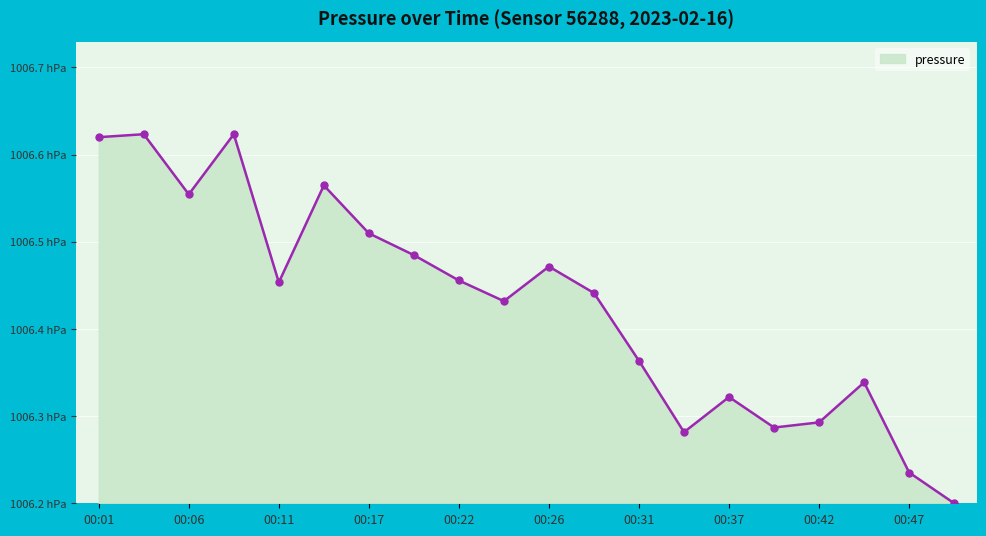

Is this an area chart (filled region under the line)?

Yes